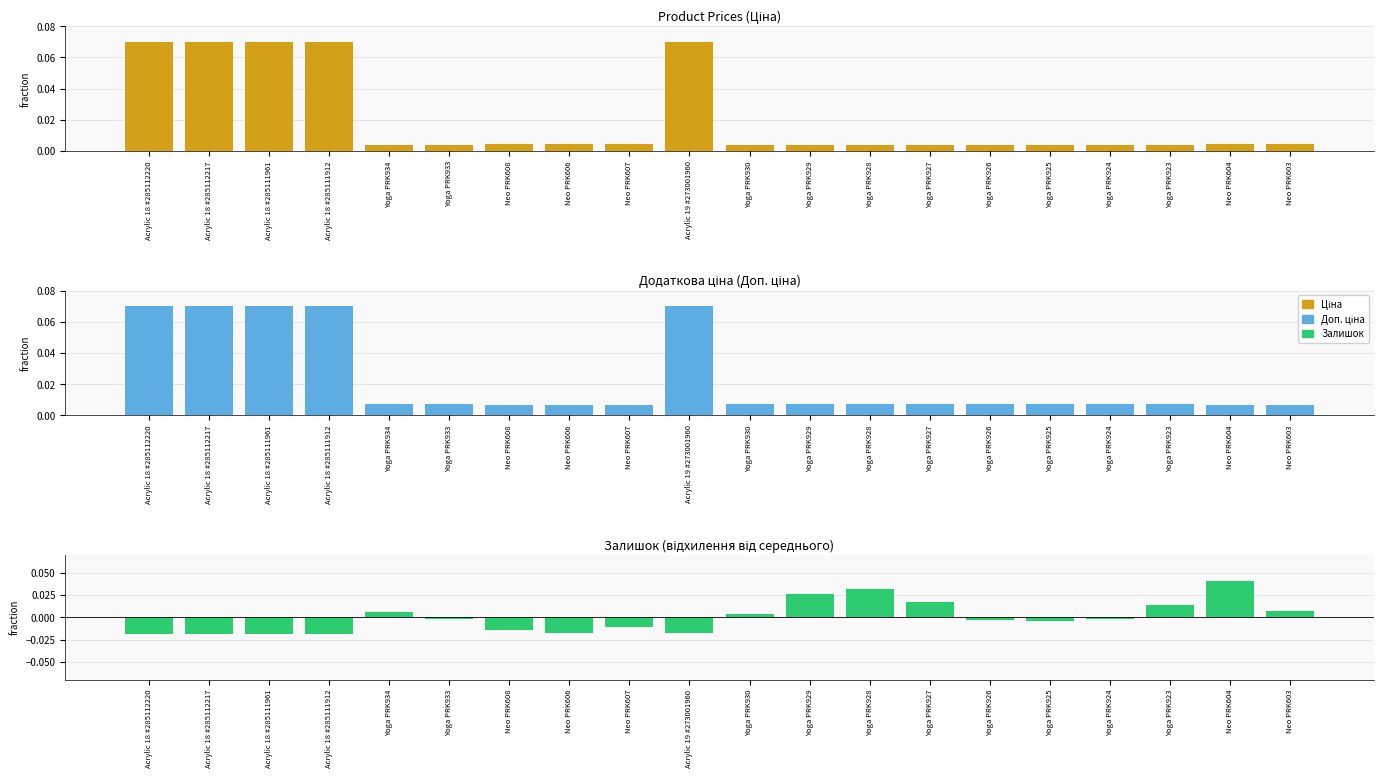

What is the label of the 5th bar from the left?

Yoga PRK934